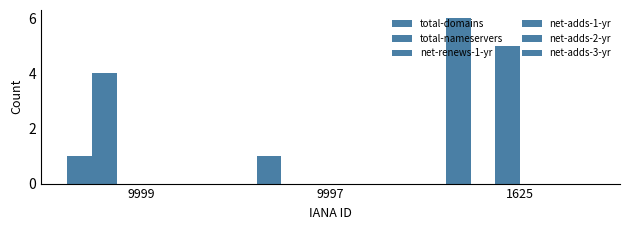

Which series has the widest spread of values?

total-domains